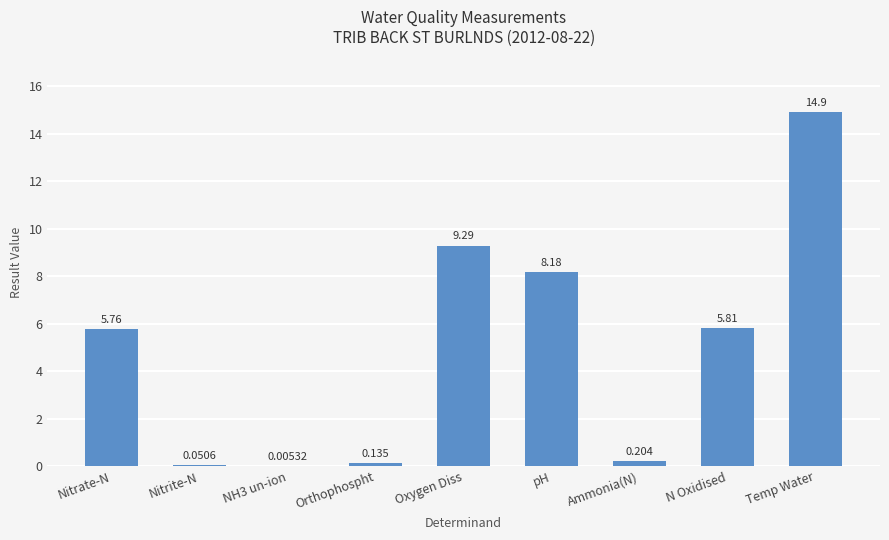

How many series are shown in this chart?

1